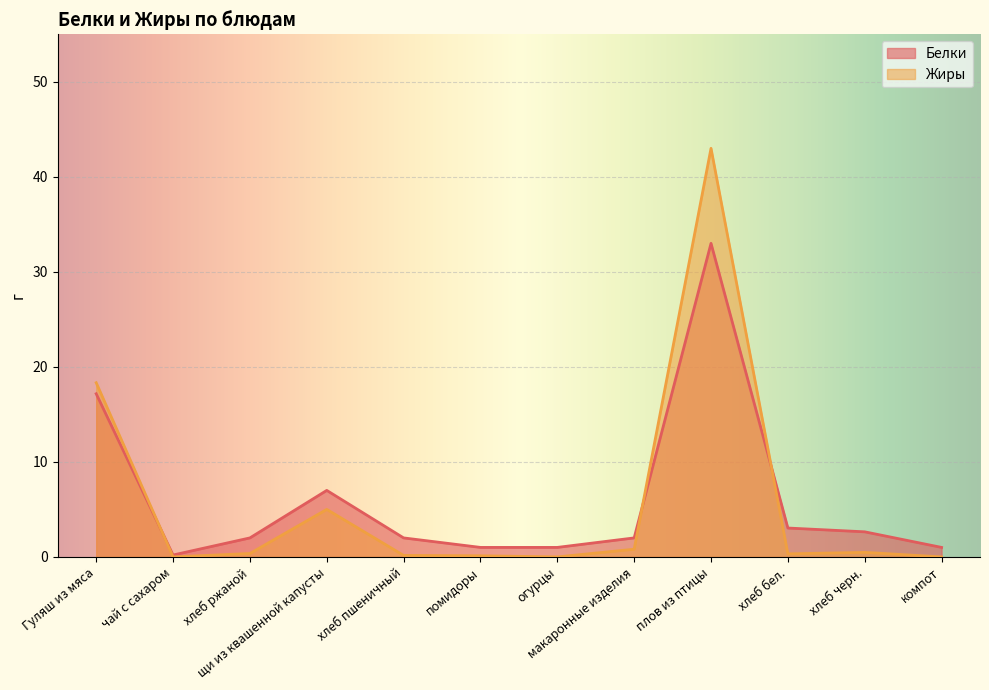

Reading left to right, transcribe all the data shown in this chart.

Белки: 17.2	0.2	2.0	7.0	2.0	1.0	1.0	2.0	33.0	3.0	2.6	1.0
Жиры: 18.3	0.0	0.4	5.0	0.2	0.1	0.0	0.8	43.0	0.3	0.5	0.0